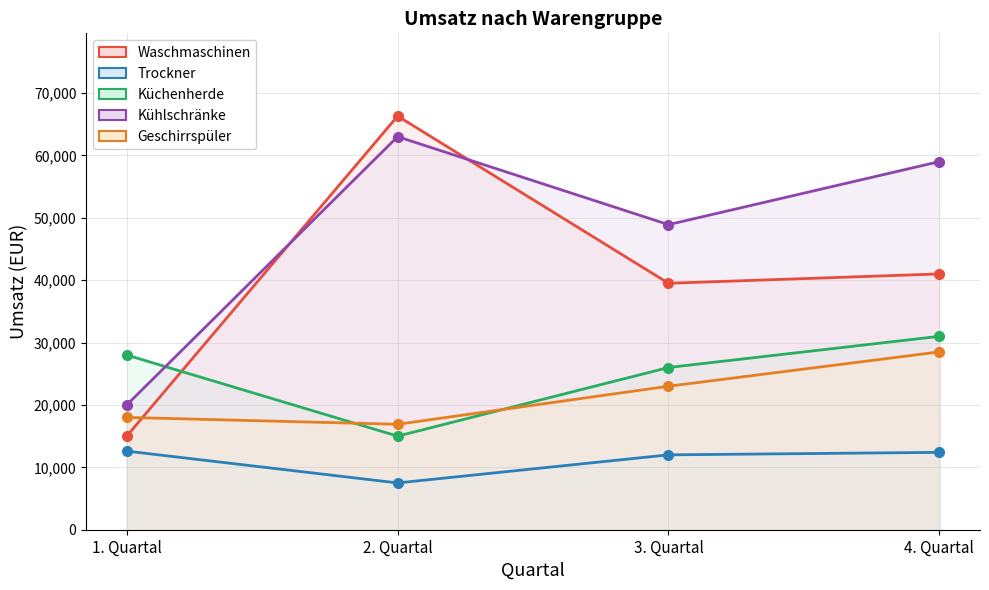

What is the difference between the Küchenherde values at 3. Quartal and 1. Quartal?

2000